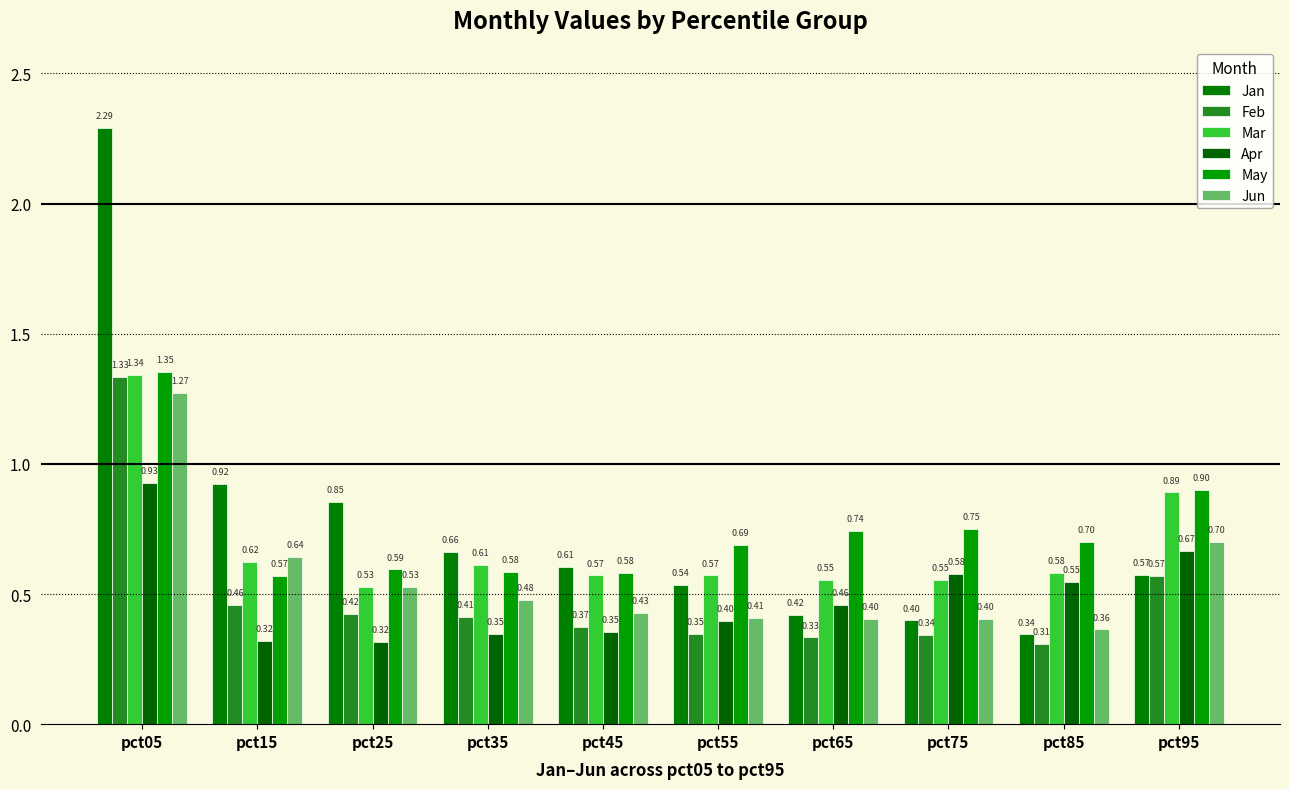

Rank the series by their maximum value, from highest to lowest.

Jan, May, Mar, Feb, Jun, Apr